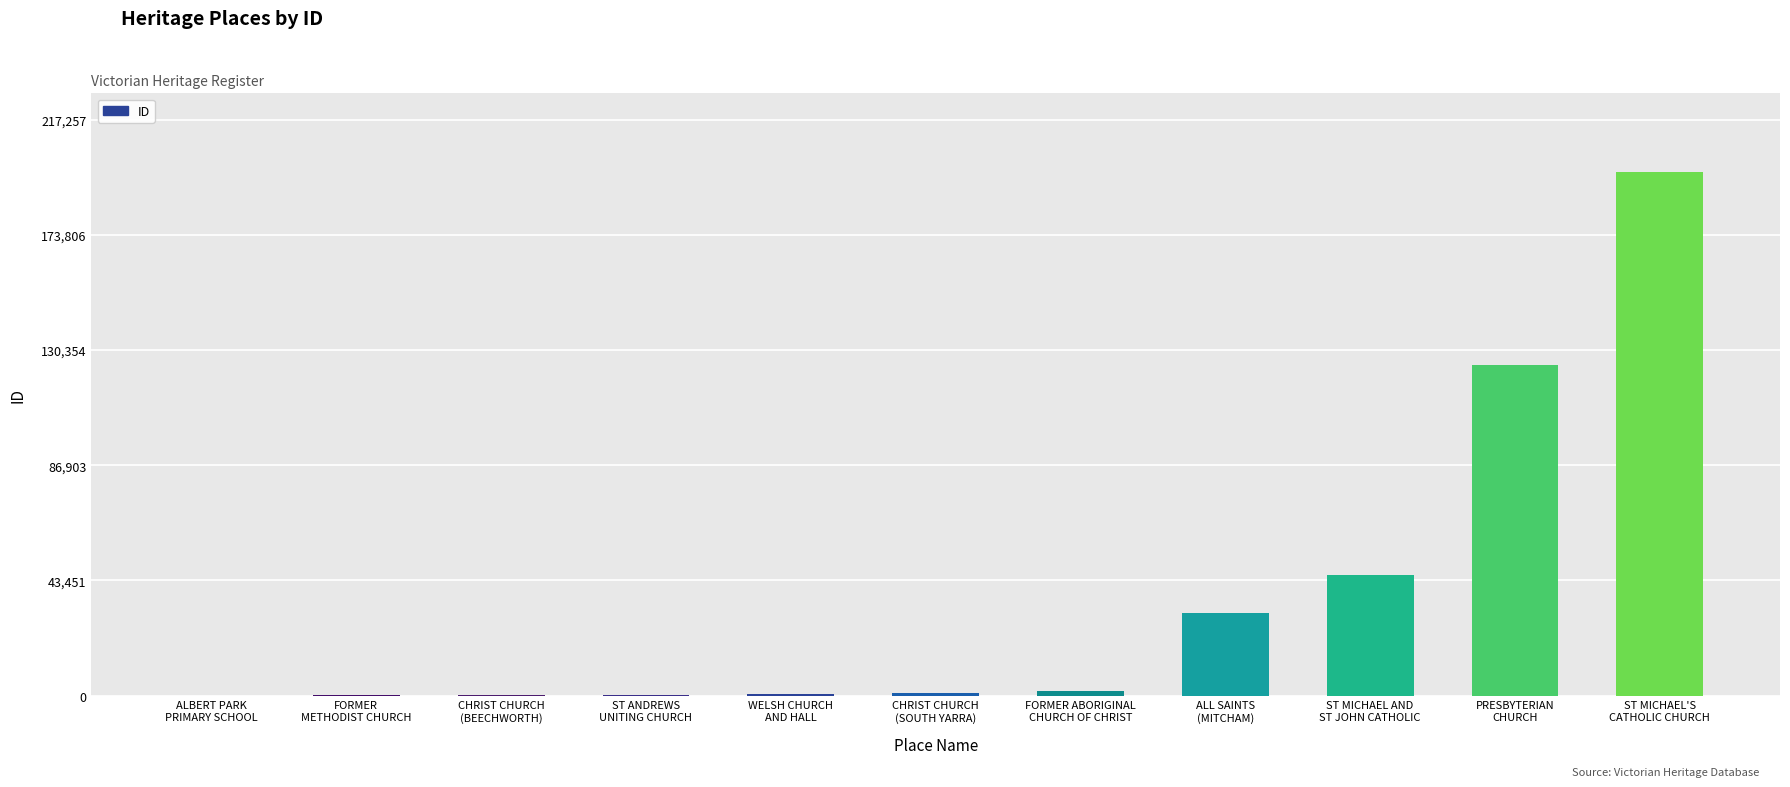

Between ST MICHAEL AND
ST JOHN CATHOLIC and FORMER
METHODIST CHURCH, which is larger?

ST MICHAEL AND
ST JOHN CATHOLIC